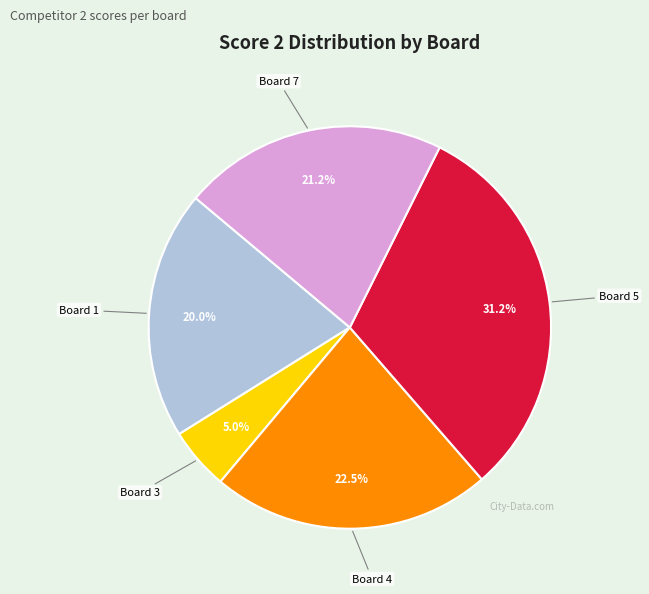

What is the largest slice in the pie chart?

Board 5